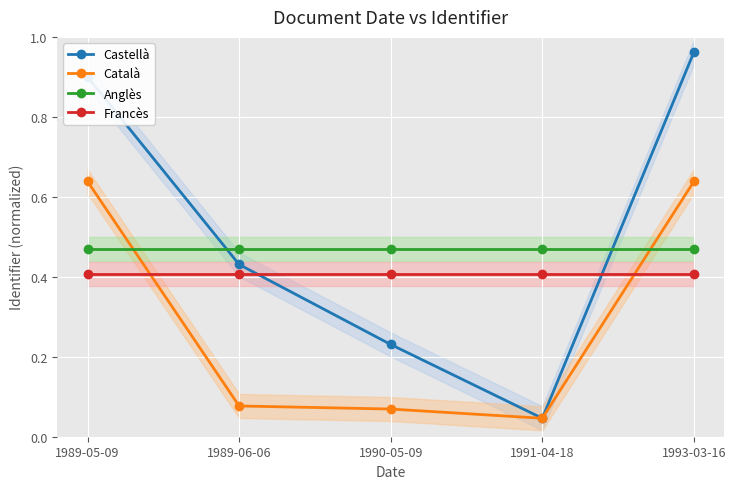

True or false: Francès has more than 1 interior local peaks.

False